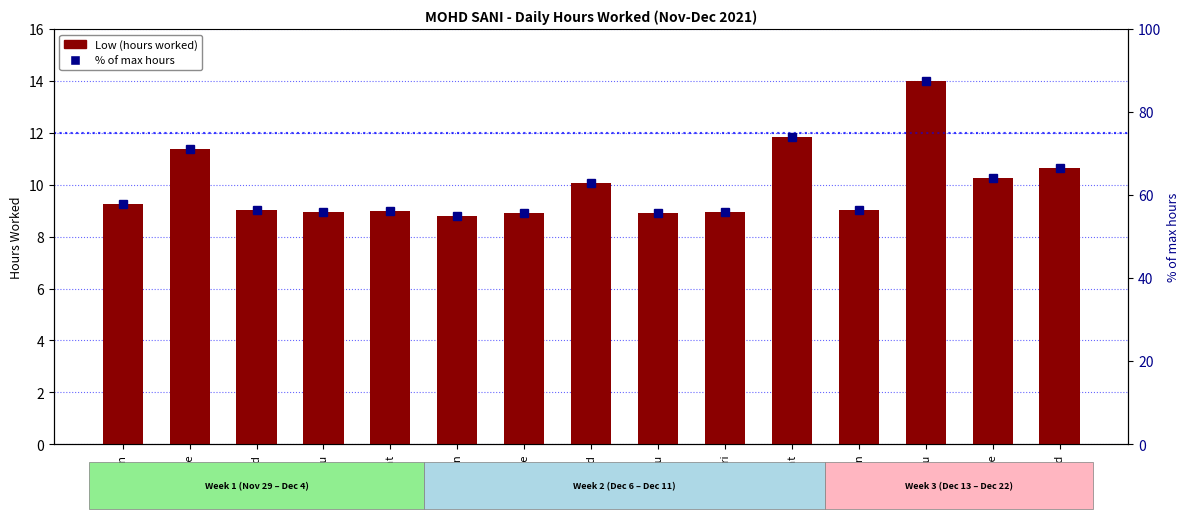

What are all the series names shown in the legend?

Low (hours worked), % of max hours